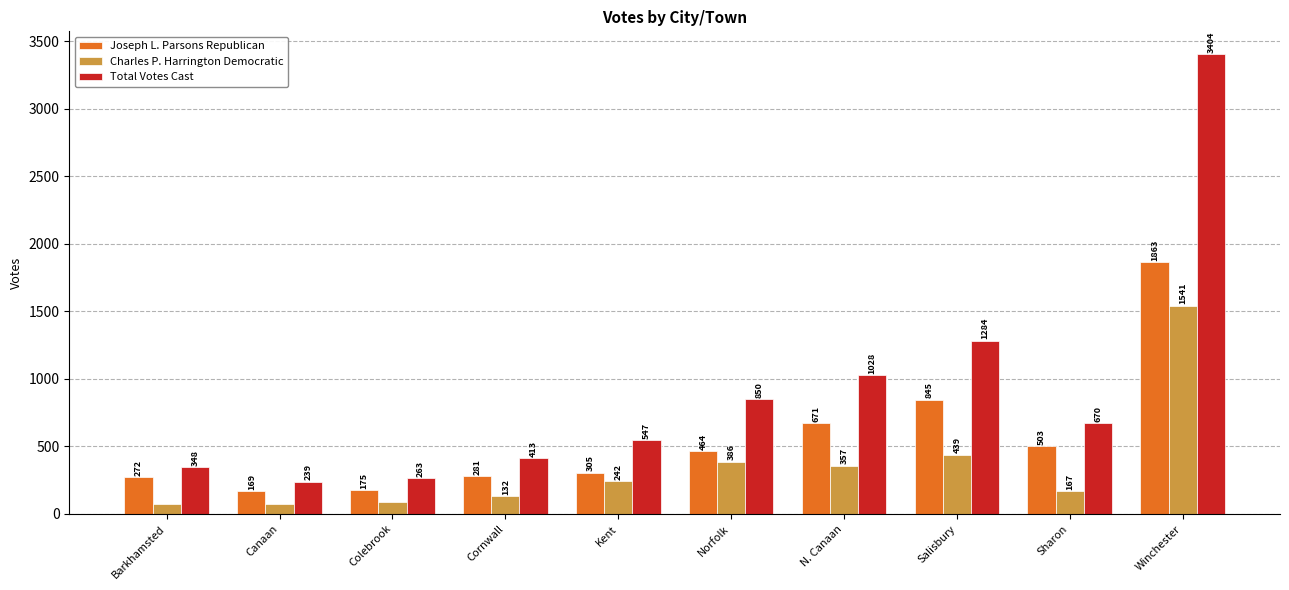

List the labels in order of Joseph L. Parsons Republican value, largest first.

Winchester, Salisbury, N. Canaan, Sharon, Norfolk, Kent, Cornwall, Barkhamsted, Colebrook, Canaan